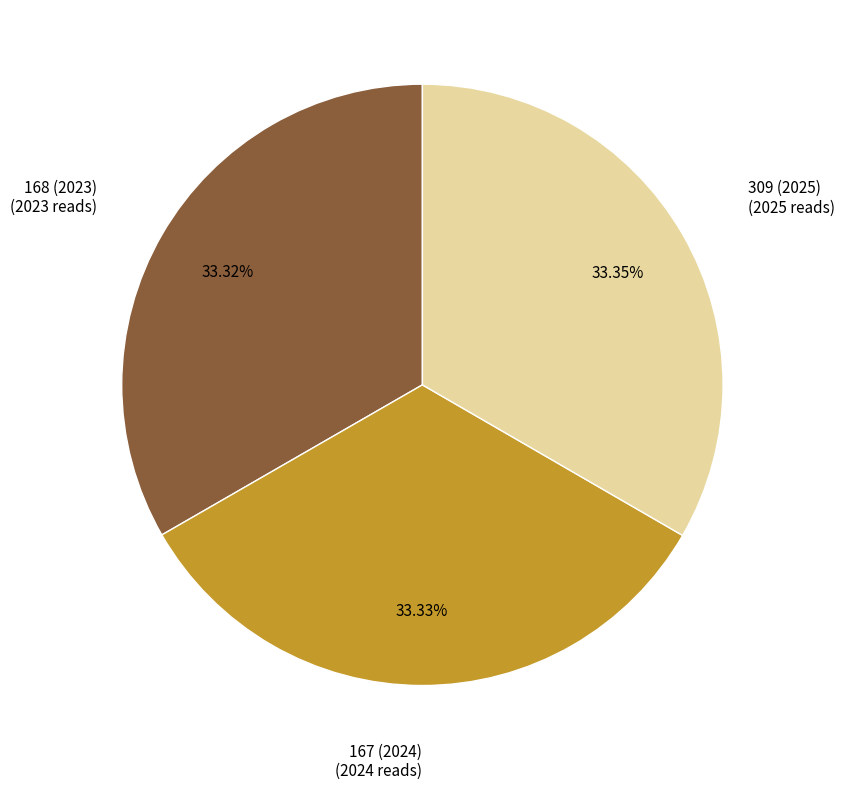

Is there a majority slice in this chart?

No